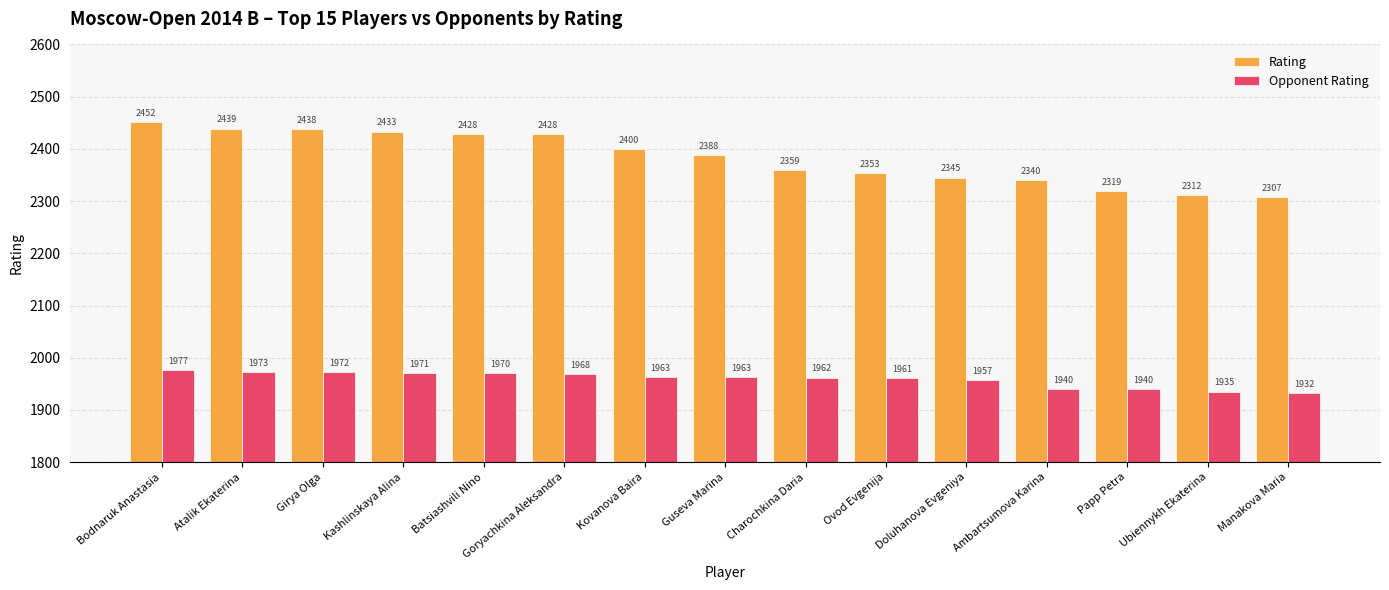

At Manakova Maria, list the series in order from largest to smallest.

Rating, Opponent Rating